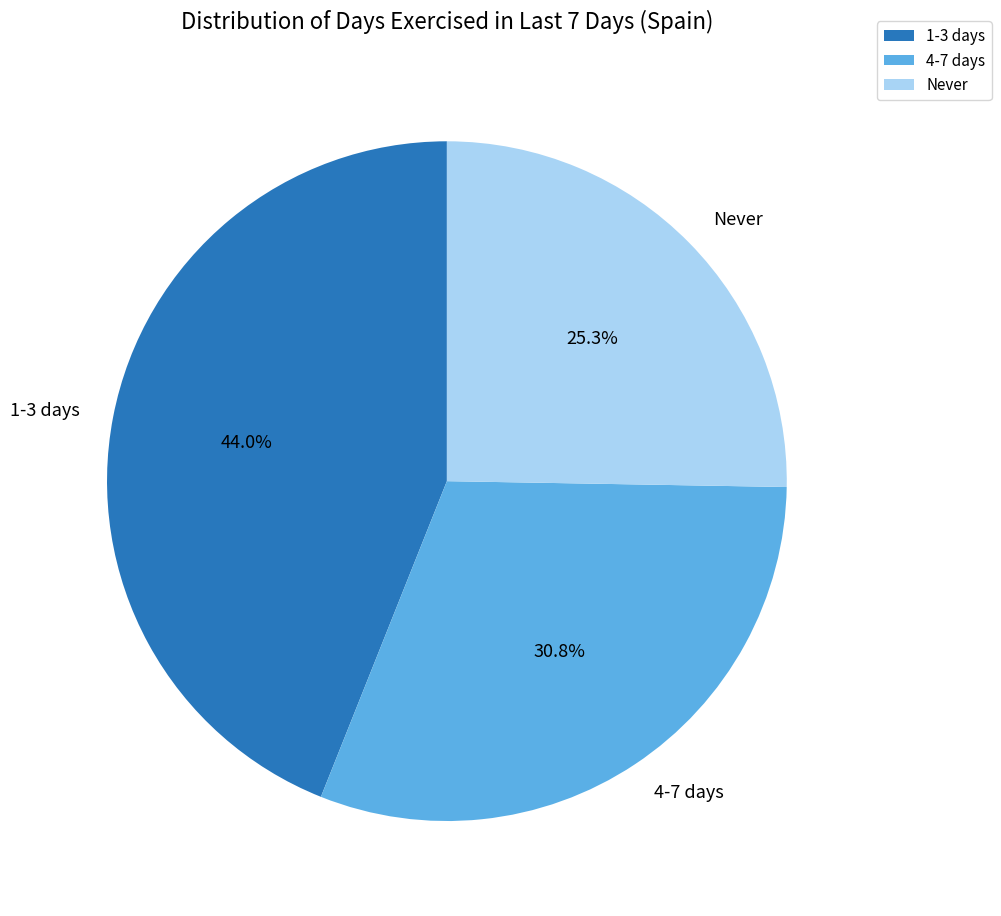

Approximately how many times larger is the value at 1-3 days compared to Never?

1.7